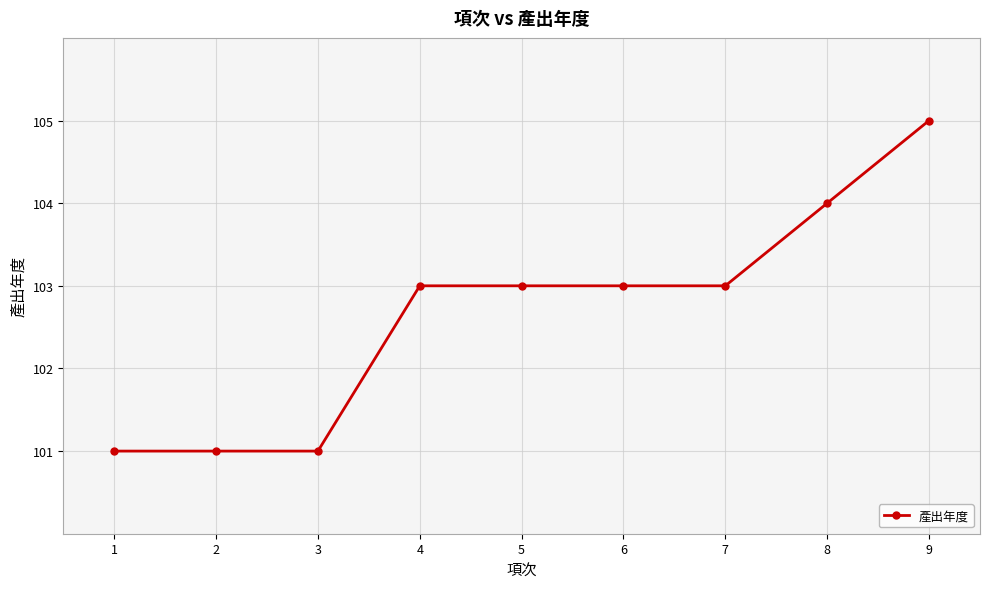

At which category does the chart reach its peak across all series?

9